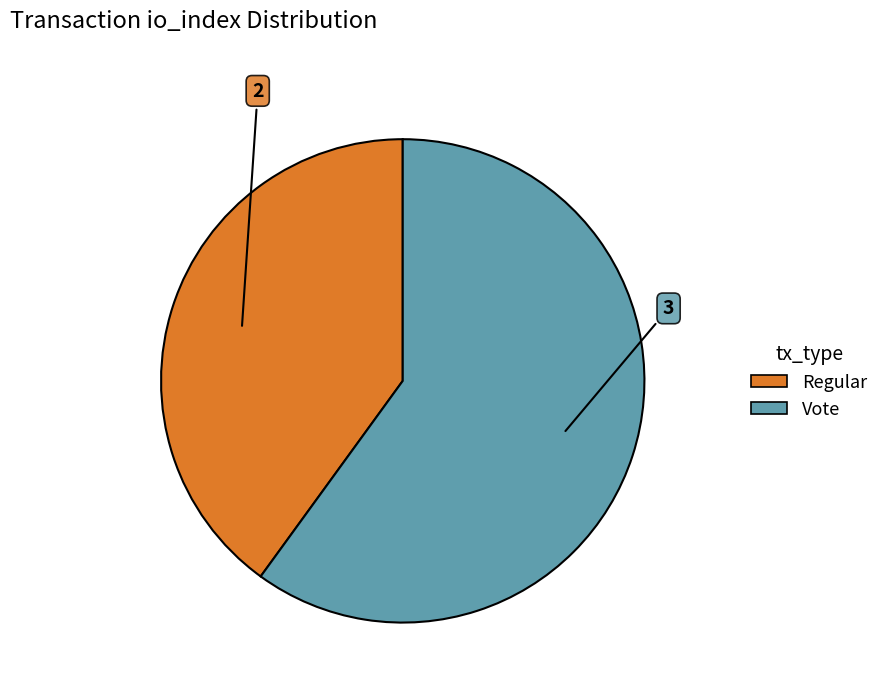

Does any single category account for the majority?

Yes